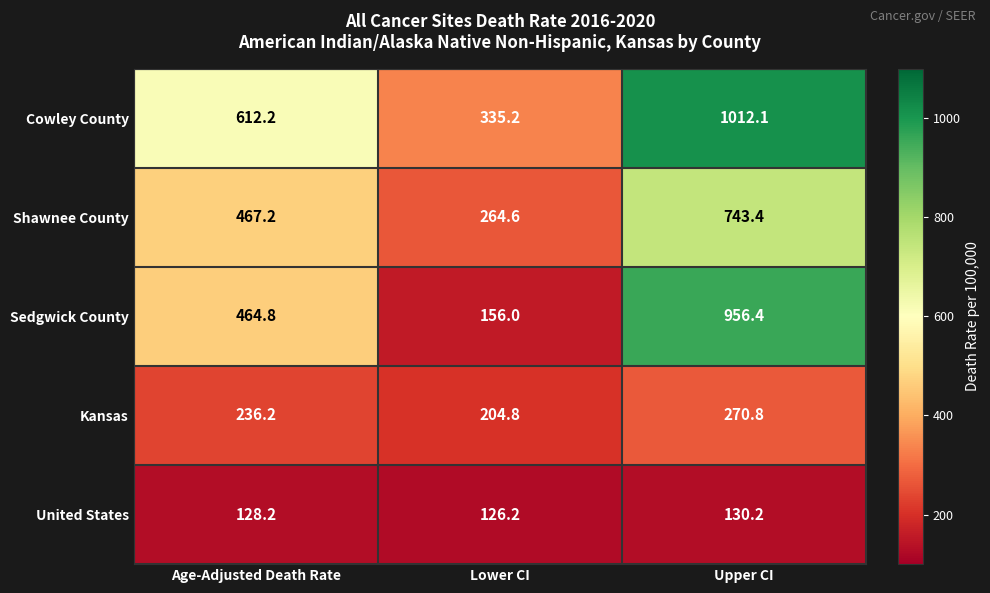

What is the minimum value for Sedgwick County?

156.0